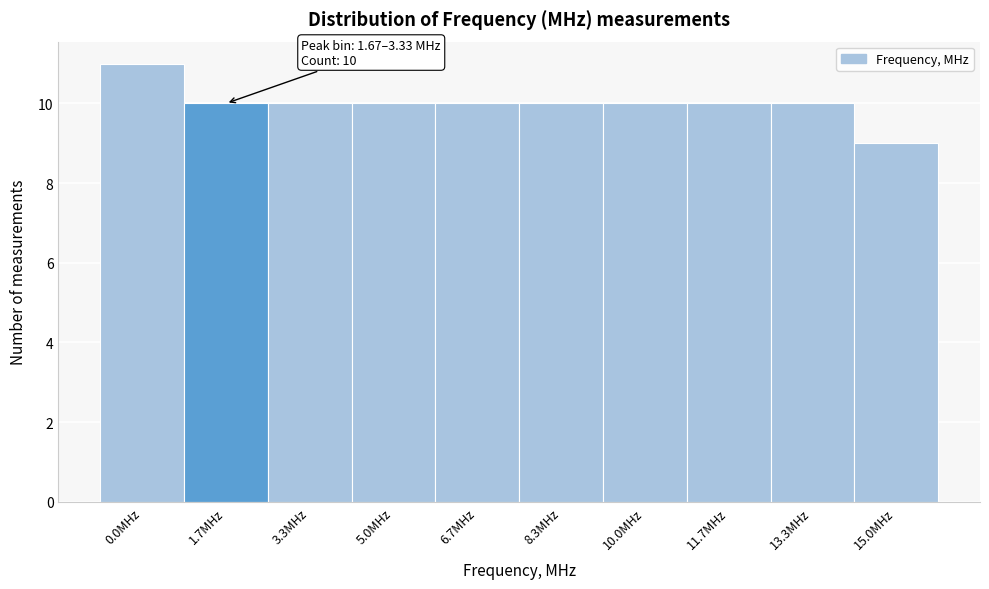

Reading left to right, transcribe all the data shown in this chart.

11	10	10	10	10	10	10	10	10	9